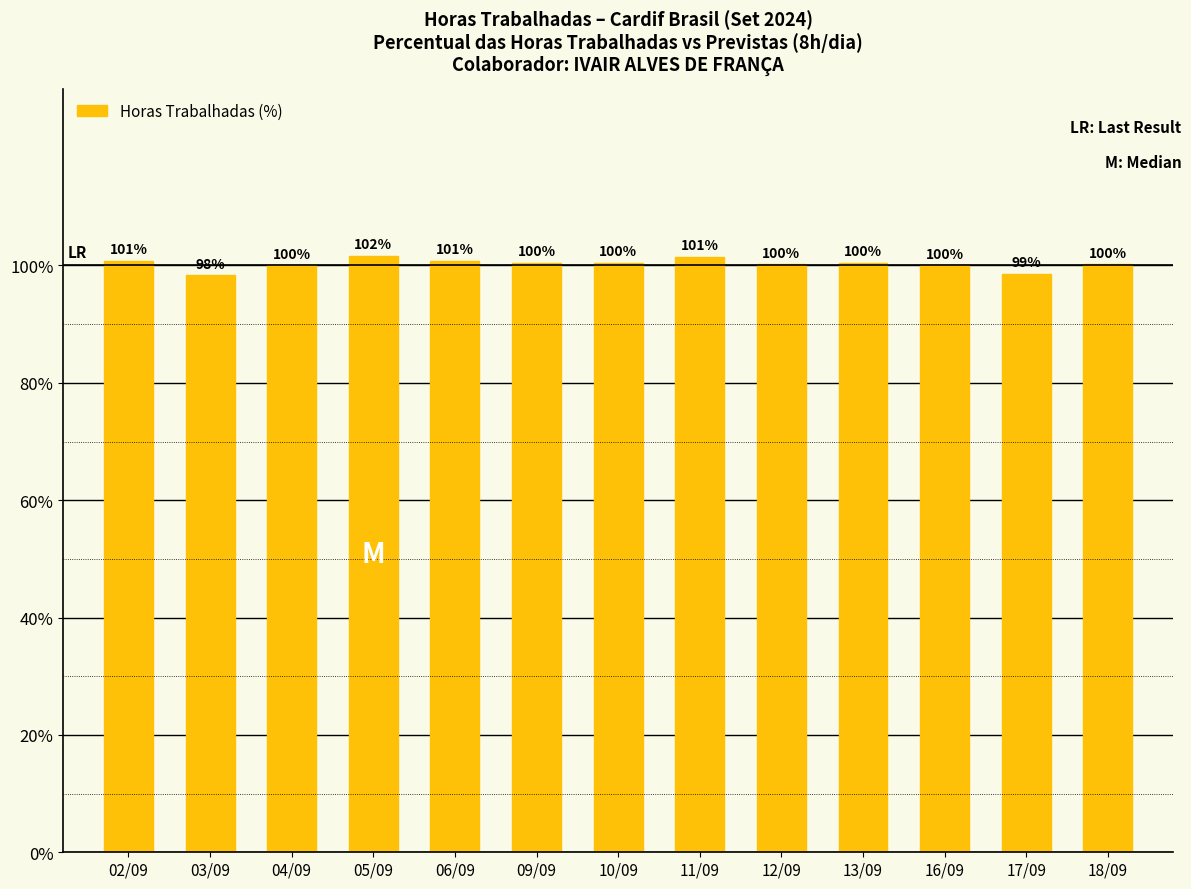

What position from the left is 13/09?

10